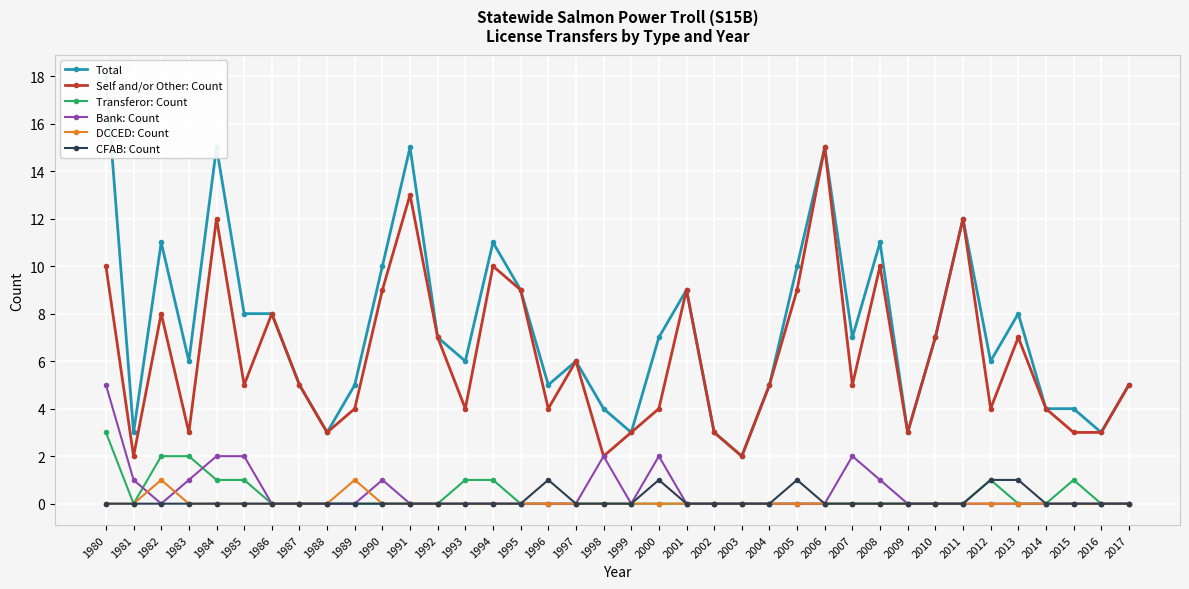

How many data points in Total are less than 7?

19